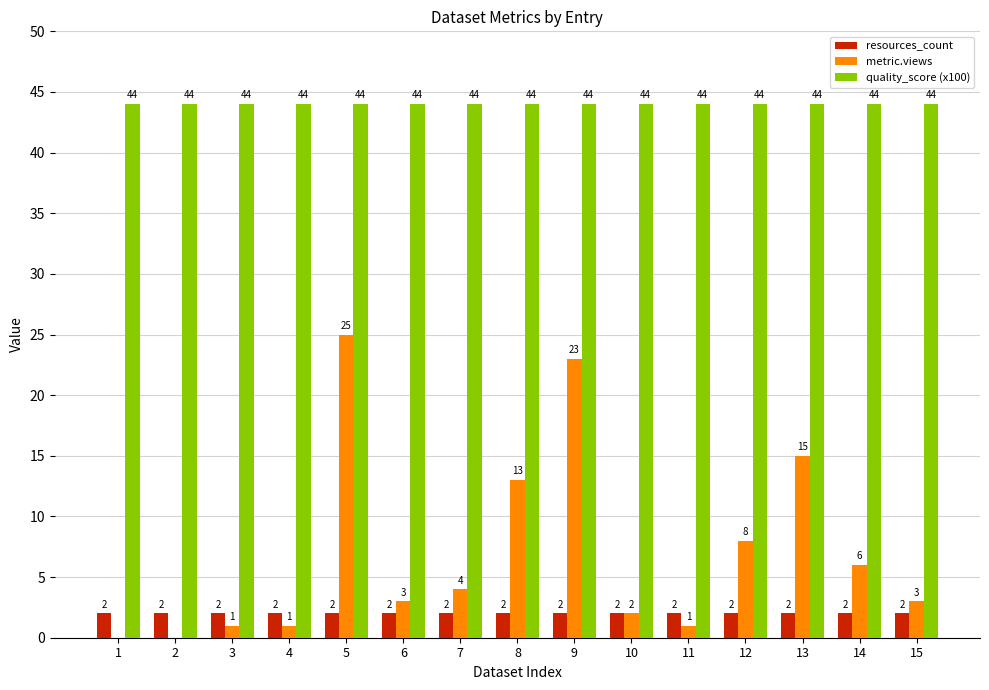

The value of resources_count at 5 is 2. True or false?

True